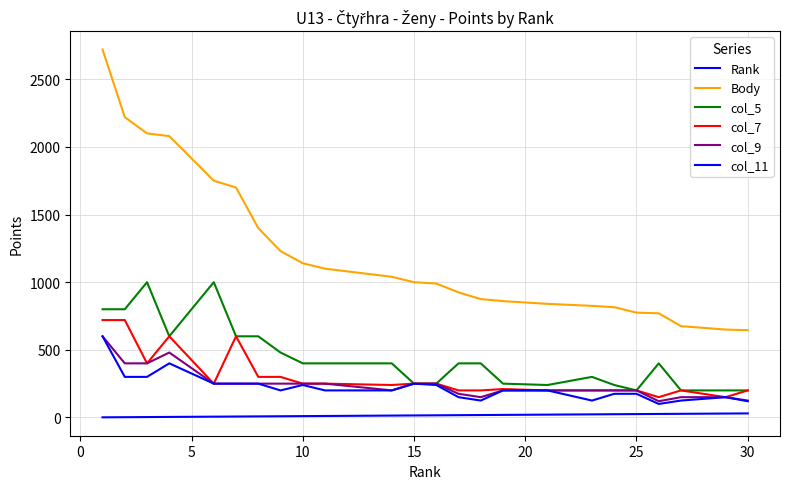

The col_5 series shows 358 at 15. True or false?

False